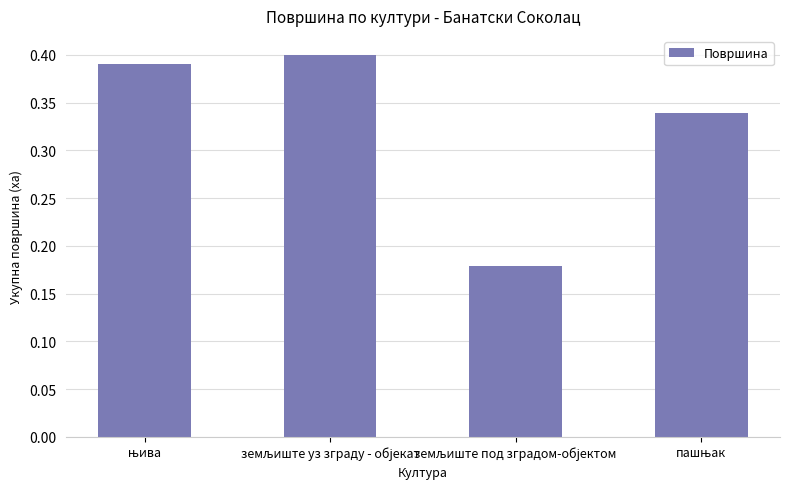

How many values are between 0 and 1?

4